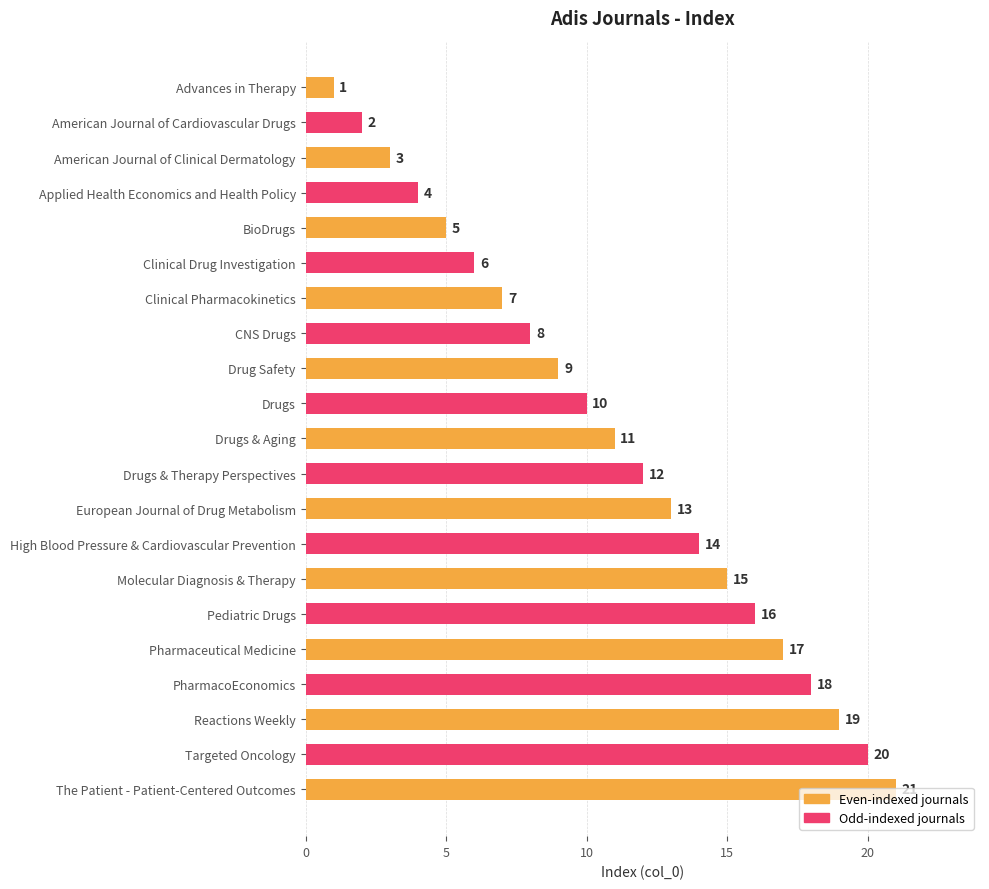

What is the average value?

11